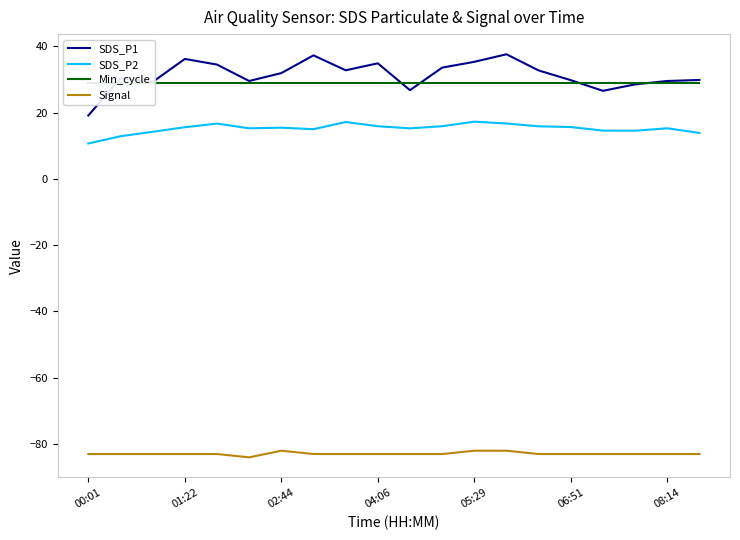

The value of SDS_P1 at 04:06 is 34.9. True or false?

True